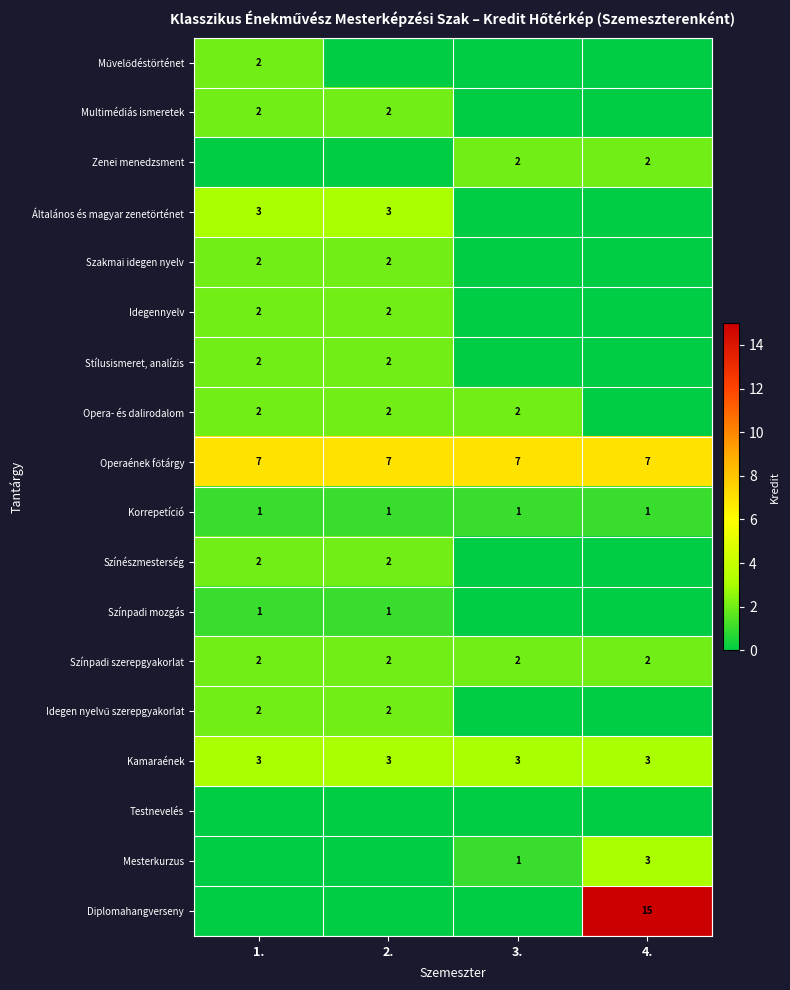

True or false: Opera- és dalirodalom has a value of 3 at 3..

False